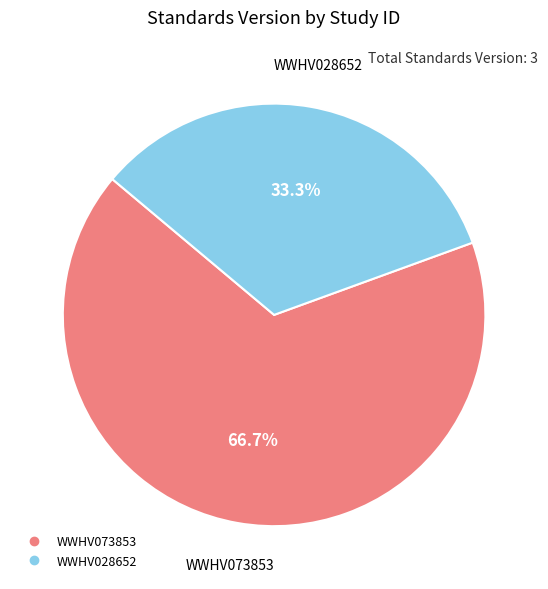

What percentage is the WWHV073853 slice, to the nearest percent?

67%